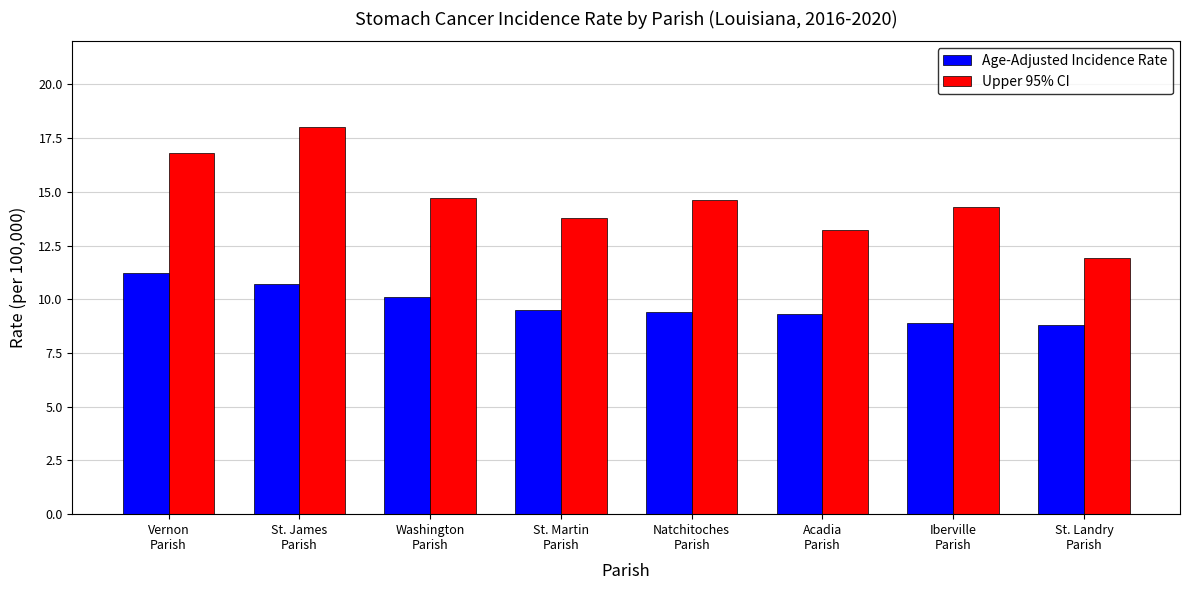

Reading right to left, list all the values displayed in this chart.

Age-Adjusted Incidence Rate: 8.8	8.9	9.3	9.4	9.5	10.1	10.7	11.2
Upper 95% CI: 11.9	14.3	13.2	14.6	13.8	14.7	18.0	16.8